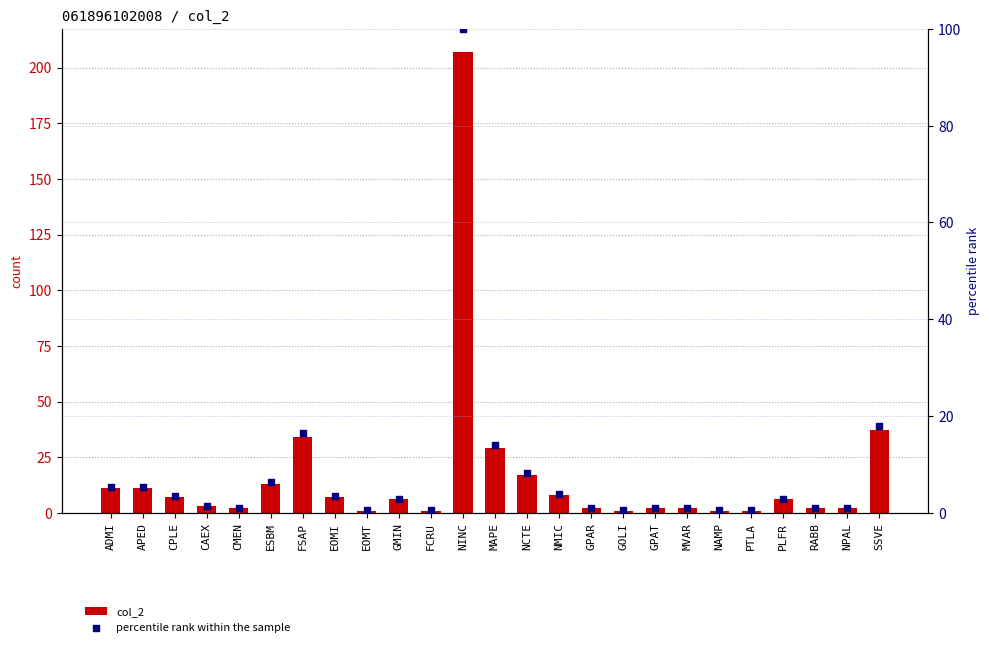

Is the value of percentile rank within the sample at EOMT greater than the value of col_2 at NAMP?

No